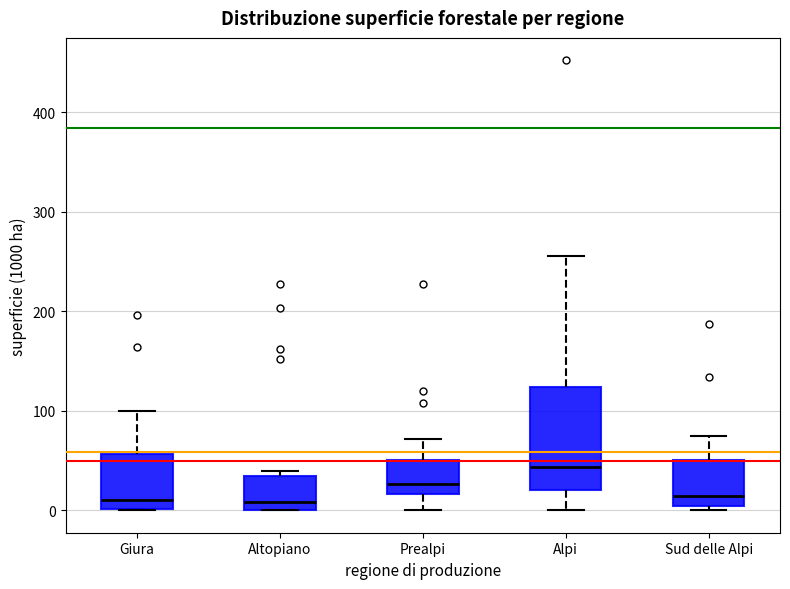

Comparing the boxes themselves (not the whiskers), which one is the tallest?

Alpi